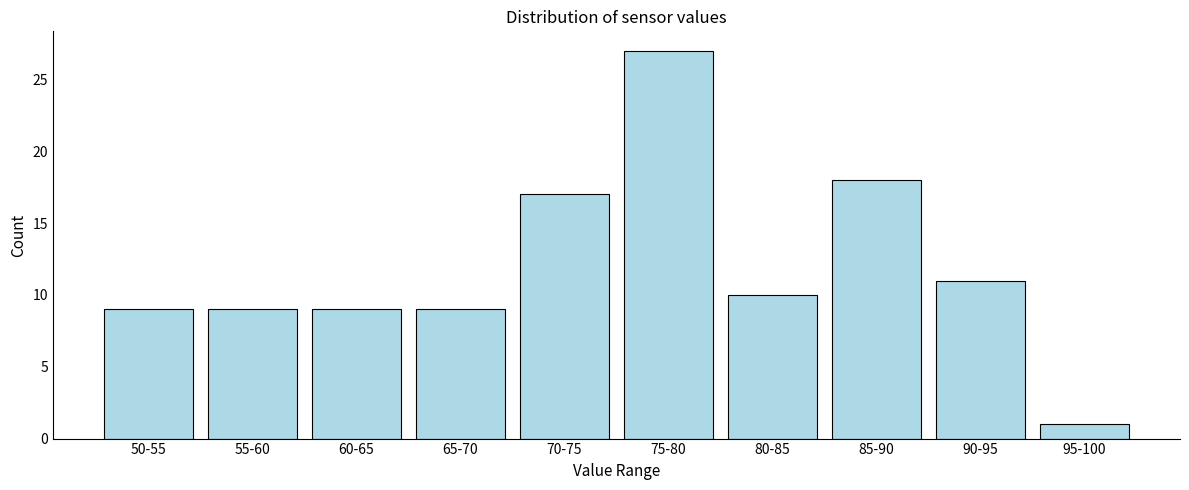

Reading left to right, transcribe all the data shown in this chart.

9	9	9	9	17	27	10	18	11	1